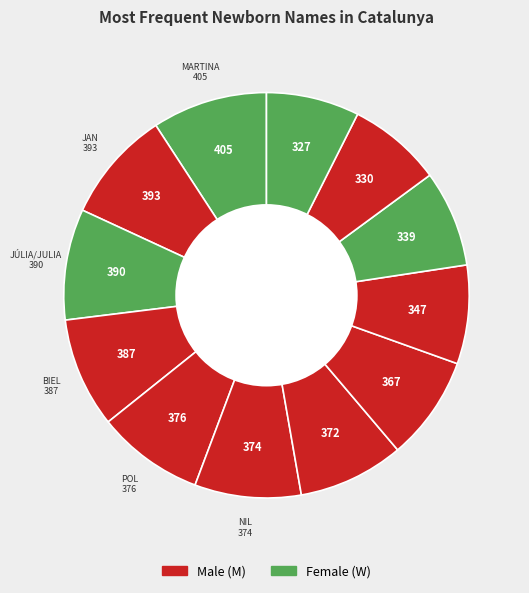

Count the number of slices in the pie.

12